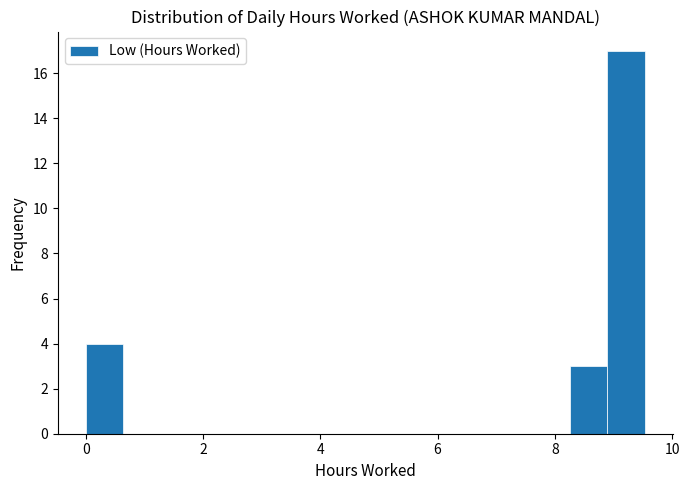

Read against the x-axis, roughly where is the centre of the tallest bar?

9.2